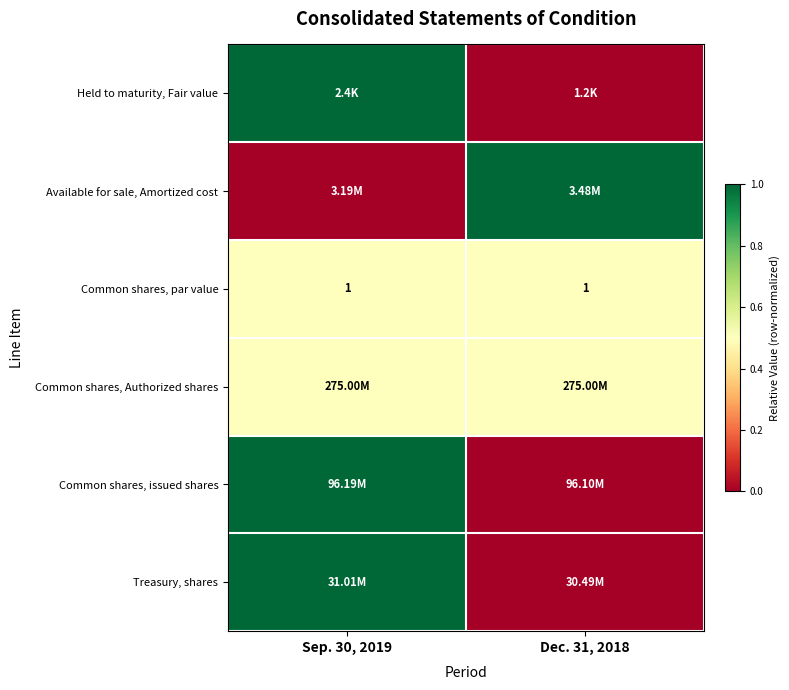

What is the average value of the Common shares, par value series?

1.0